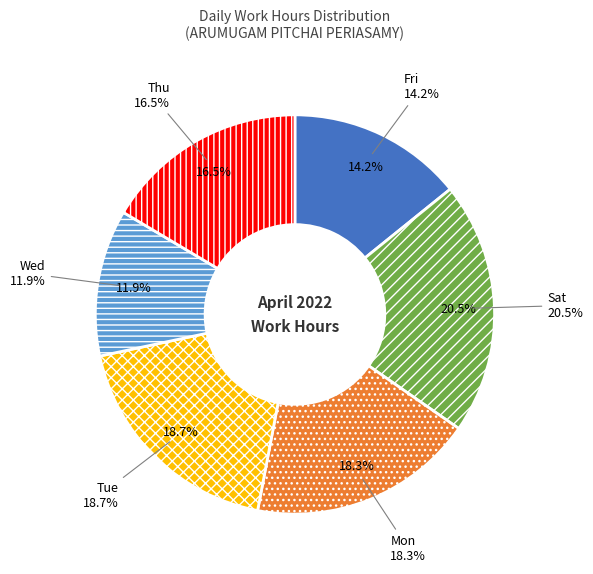

Rank the categories by value from lowest to highest.

Wed, Fri, Thu, Mon, Tue, Sat